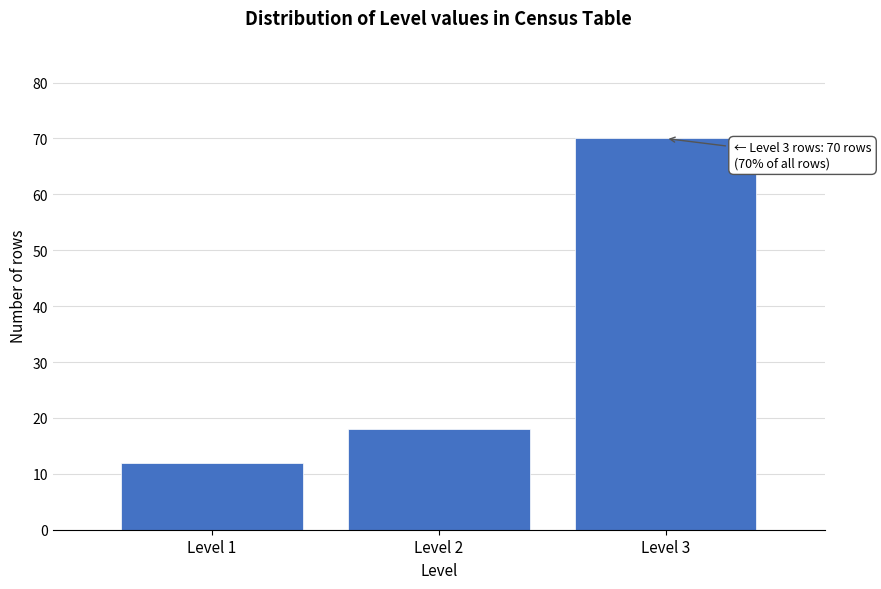

Reading right to left, what are all the values shown in this chart?

Level 3=70	Level 2=18	Level 1=12